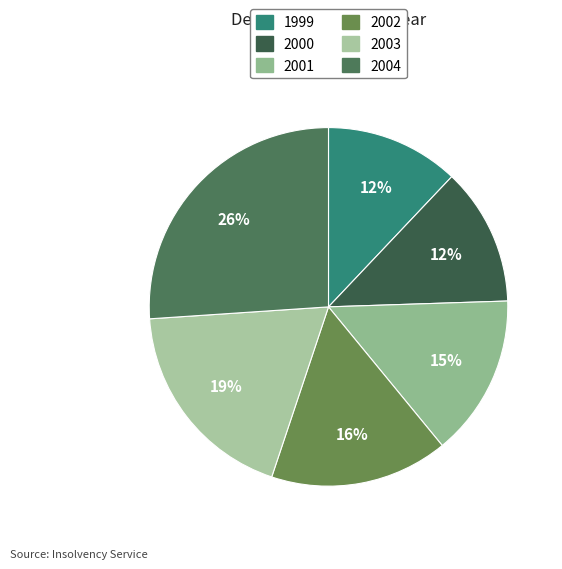

How many segments does this pie chart have?

6